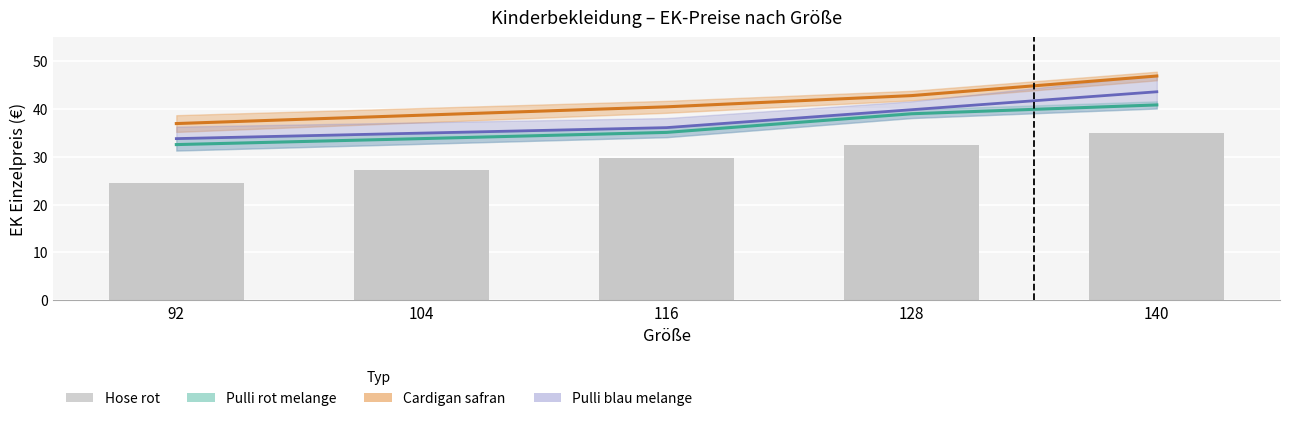

The value at 128 is 32.4. True or false?

True